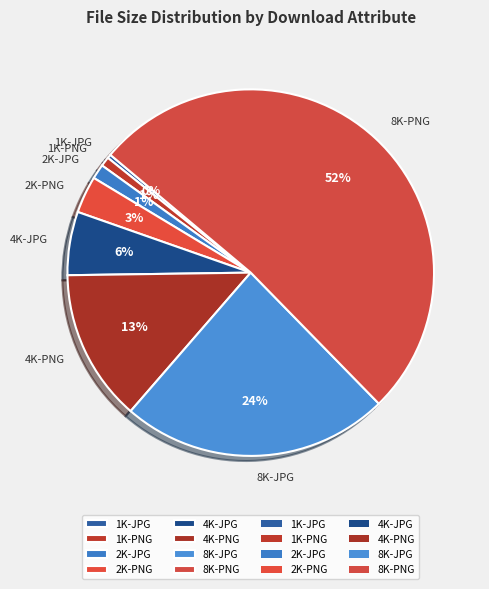

Do 4K-PNG and 1K-PNG together represent more than half of the pie?

No